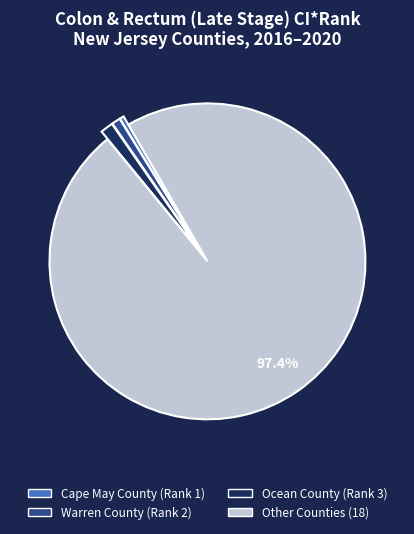

Is there any slice that represents more than half of the pie?

Yes